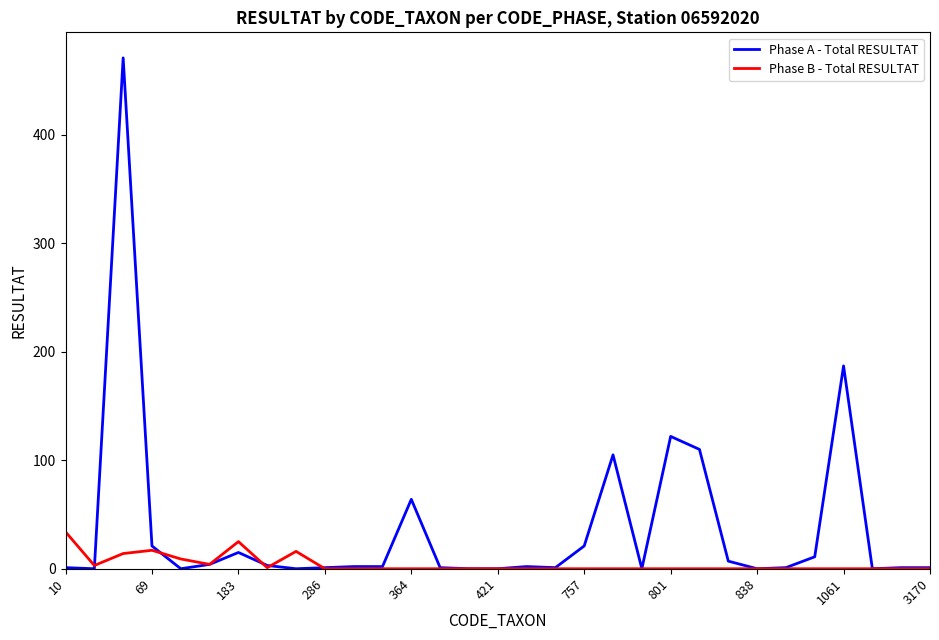

Which series has the widest spread of values?

Phase A - Total RESULTAT